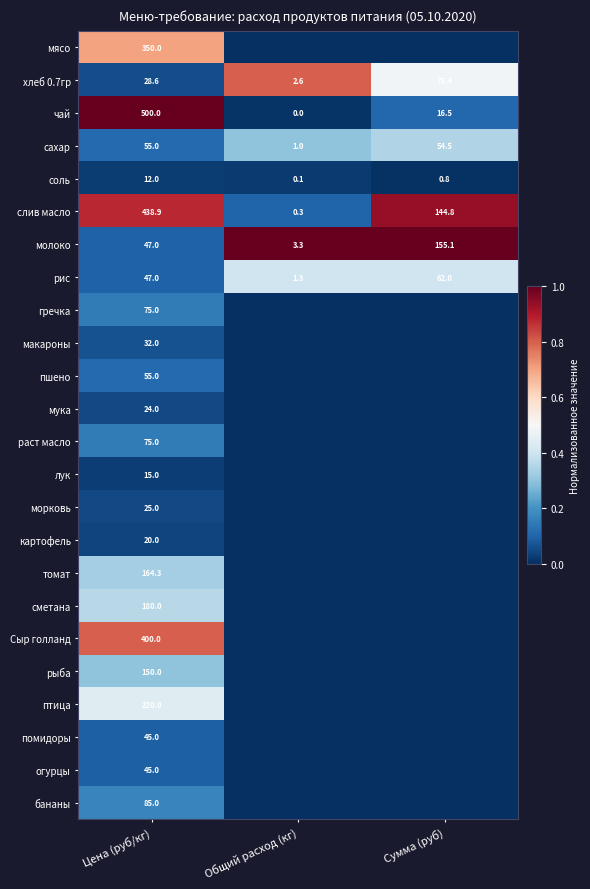

Rank the categories by слив масло value from highest to lowest.

Цена (руб/кг), Сумма (руб), Общий расход (кг)